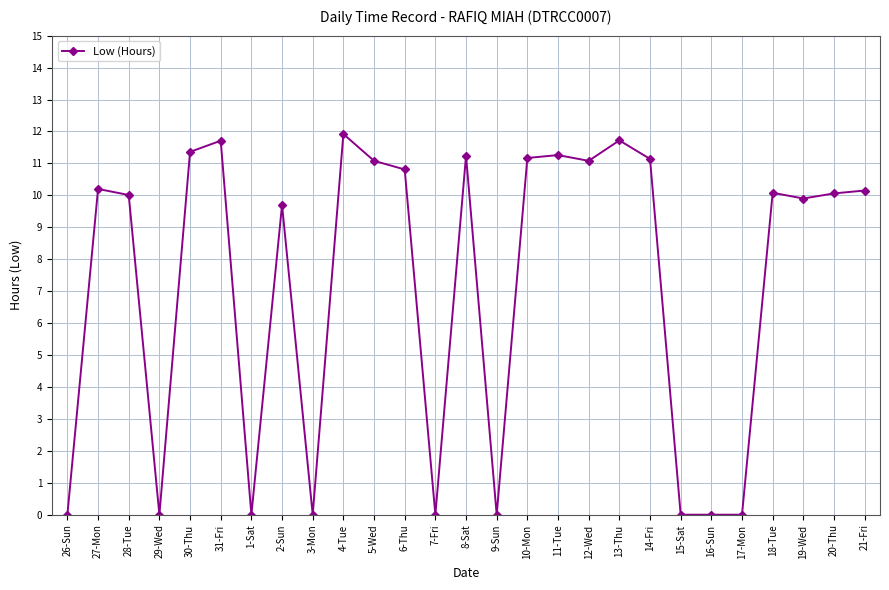

Between 11-Tue and 4-Tue, which is larger?

4-Tue